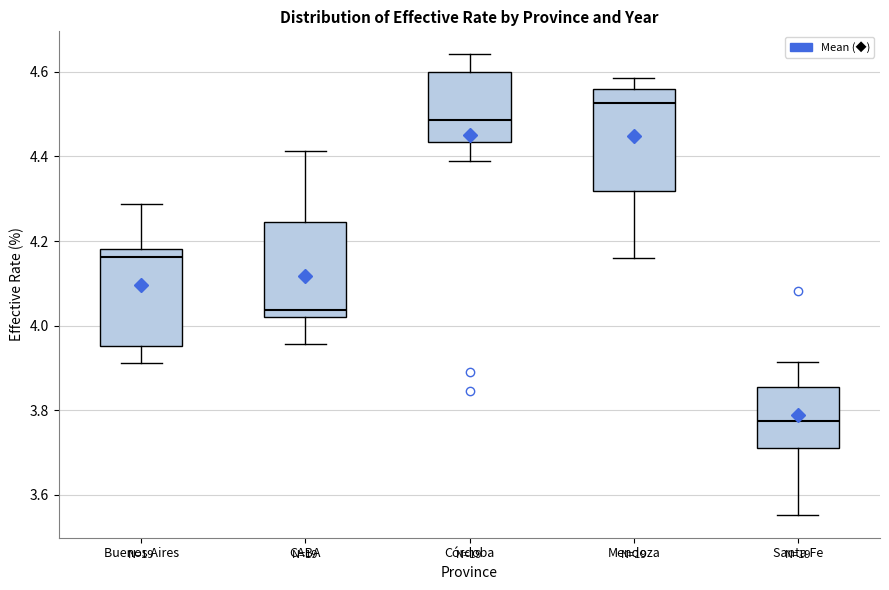

Which box's median line is the lowest?

Santa Fe